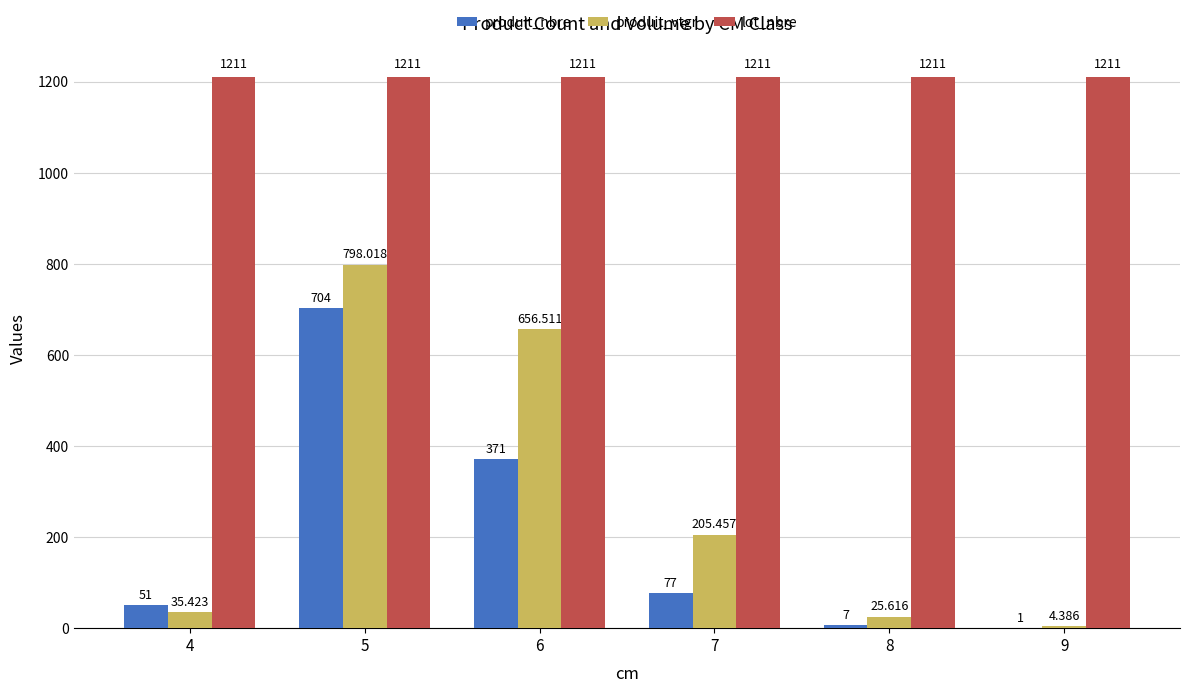

Between 5 and 6, which series saw the biggest shift?

produit_nbre